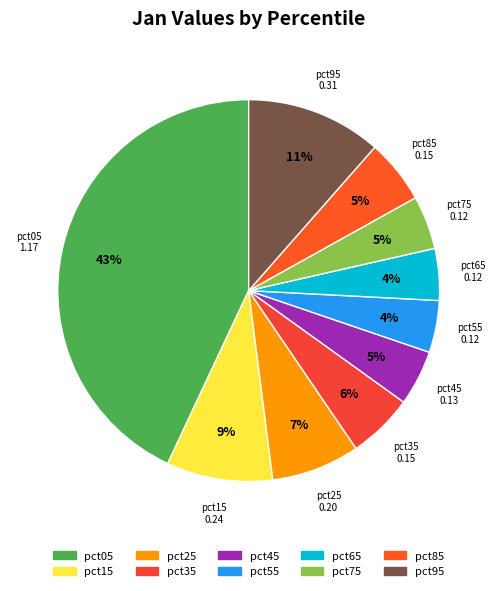

To the nearest percent, what is the average slice percentage?

10%